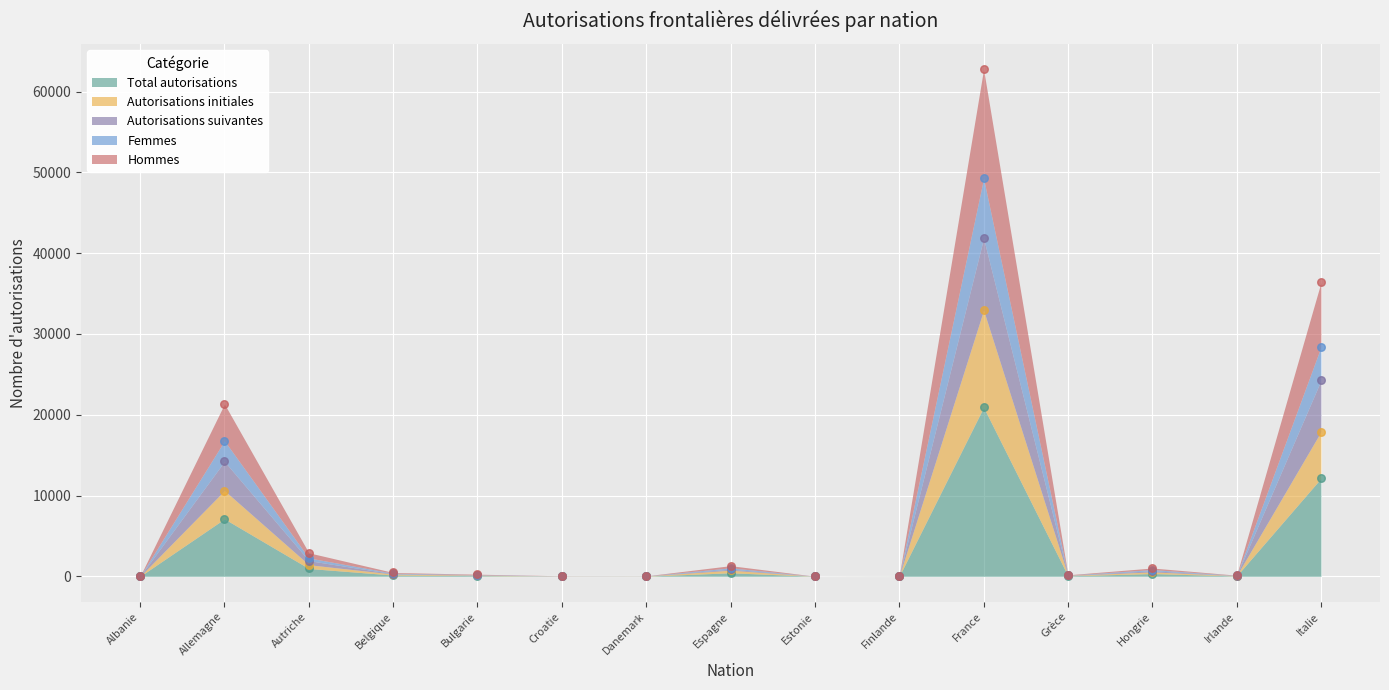

What are all the series names shown in the legend?

Total autorisations, Autorisations initiales, Autorisations suivantes, Femmes, Hommes